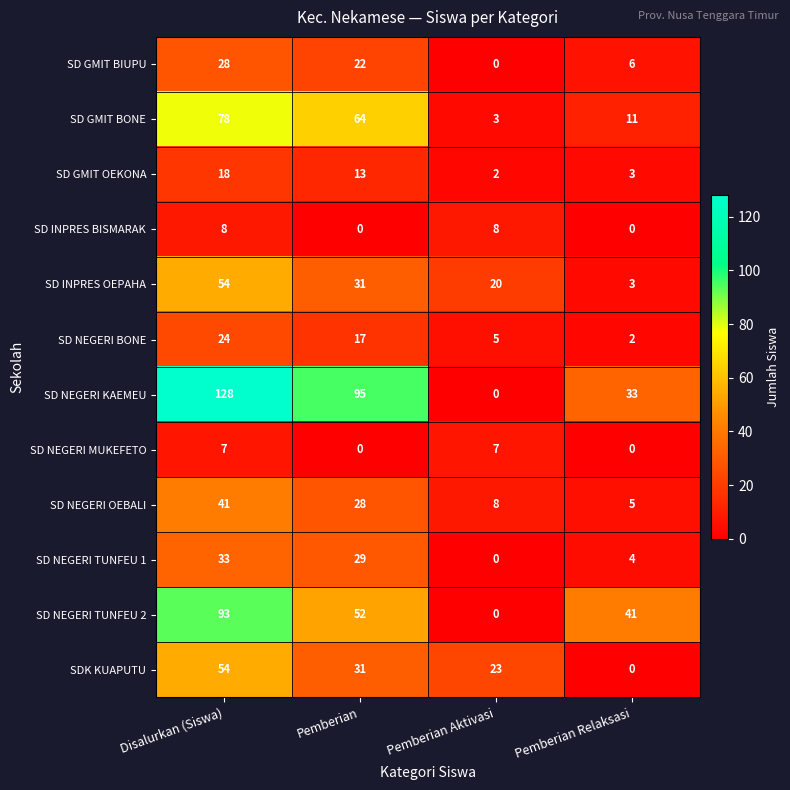

At how many categories does at least one series exceed 22?

4